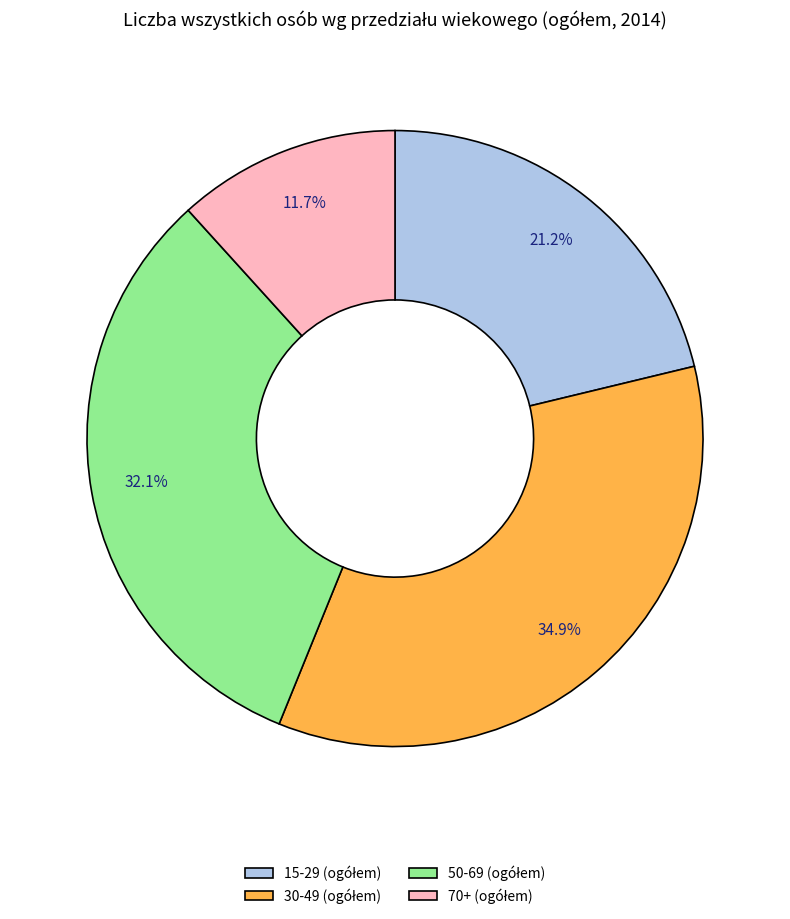

Does any single category account for the majority?

No